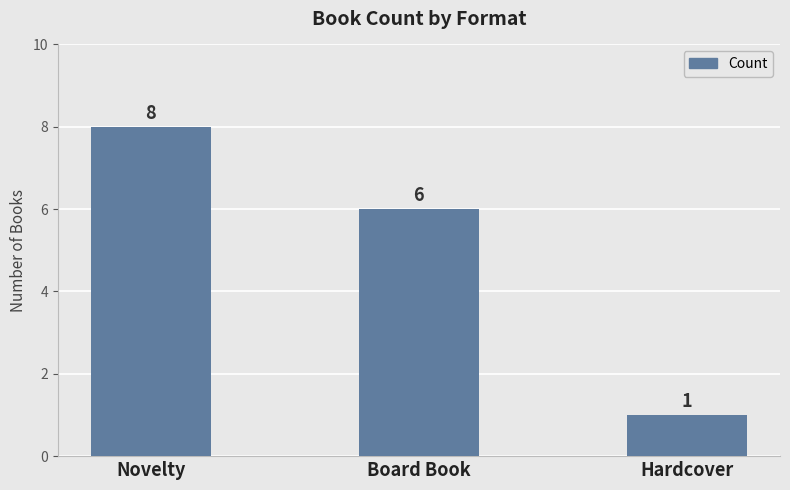

What is the sum of all values?

15